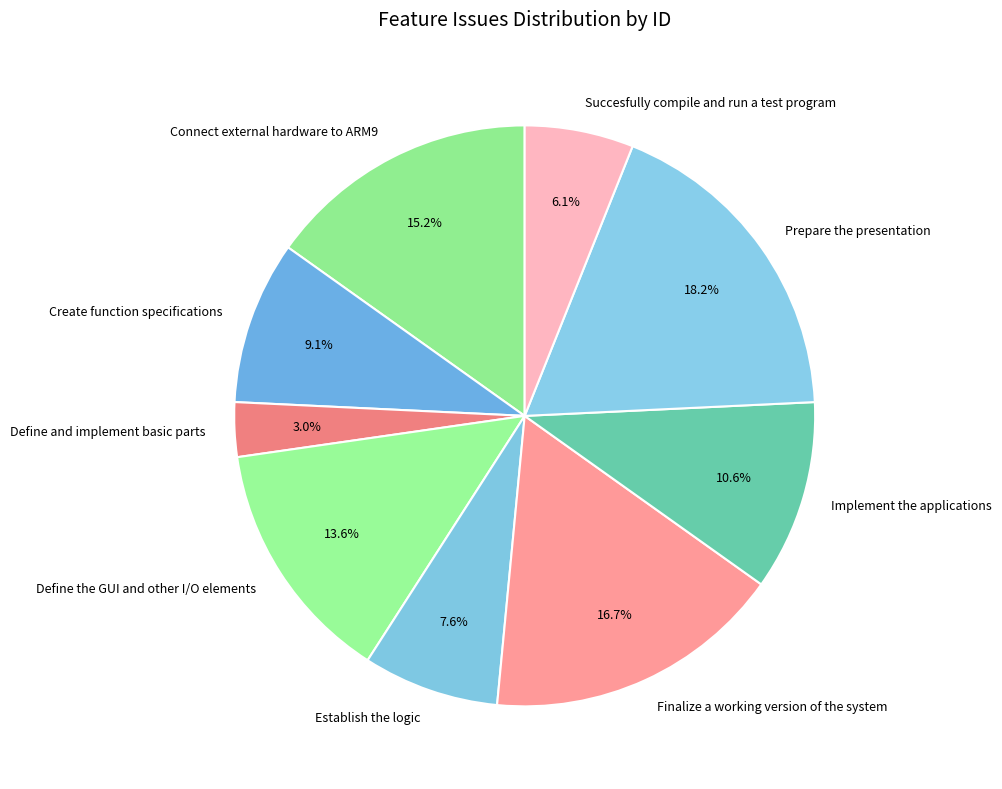

What percentage do Implement the applications and Connect external hardware to ARM9 together represent?

25.8%